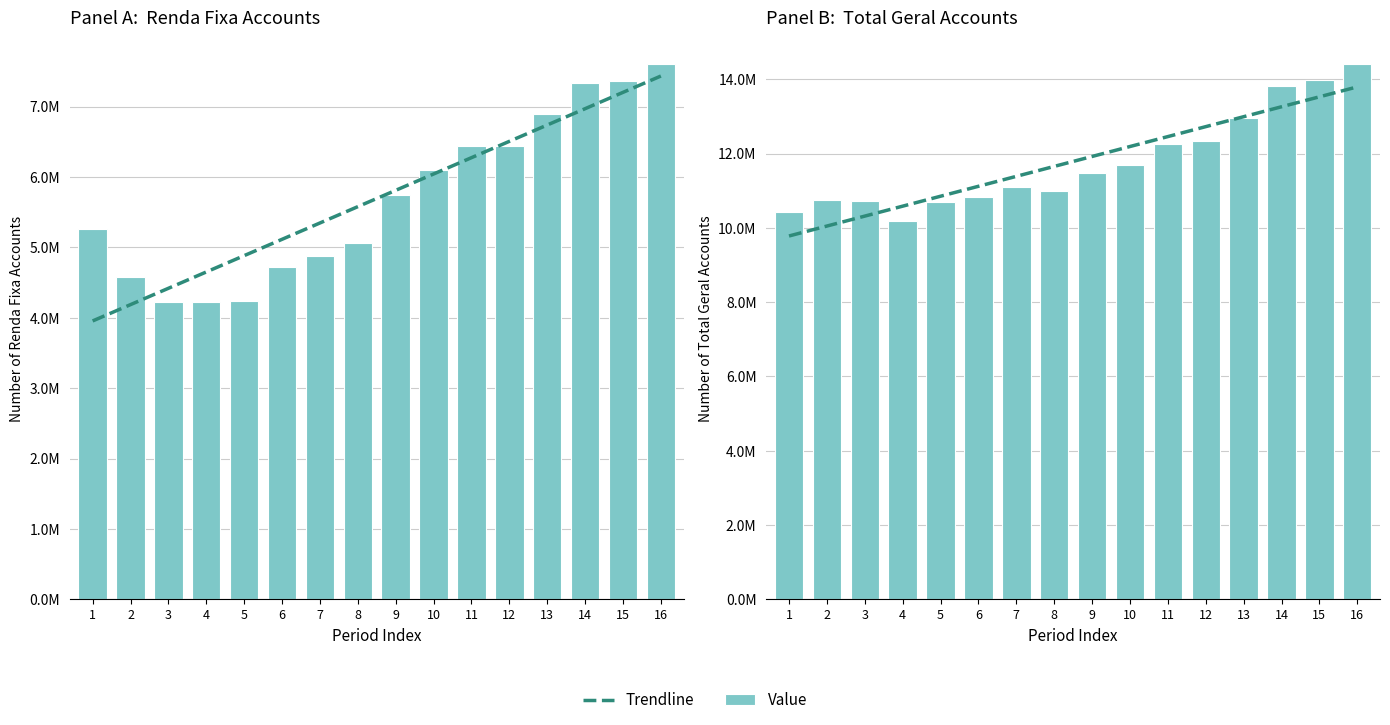

What are all the series names shown in the legend?

Trendline, Value